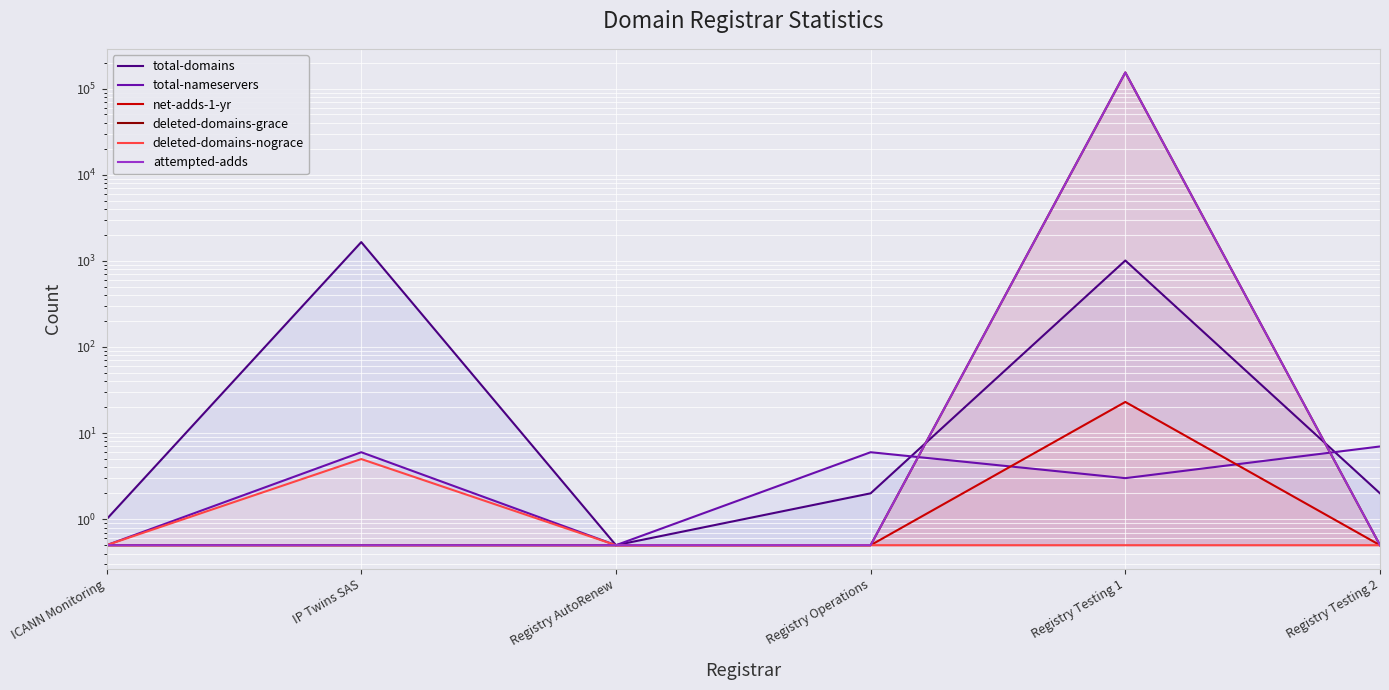

Rank the series by their maximum value, from highest to lowest.

attempted-adds, deleted-domains-grace, total-domains, net-adds-1-yr, total-nameservers, deleted-domains-nograce